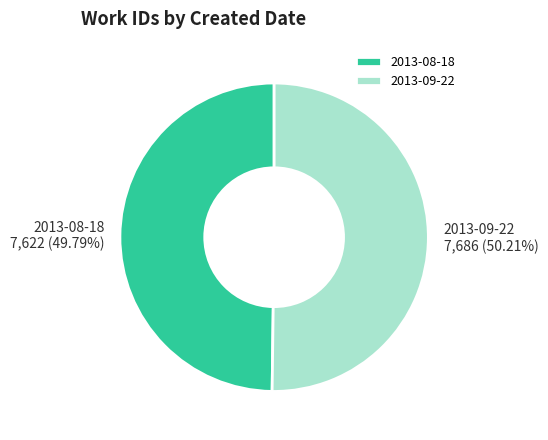

Is there any slice that represents more than half of the pie?

Yes